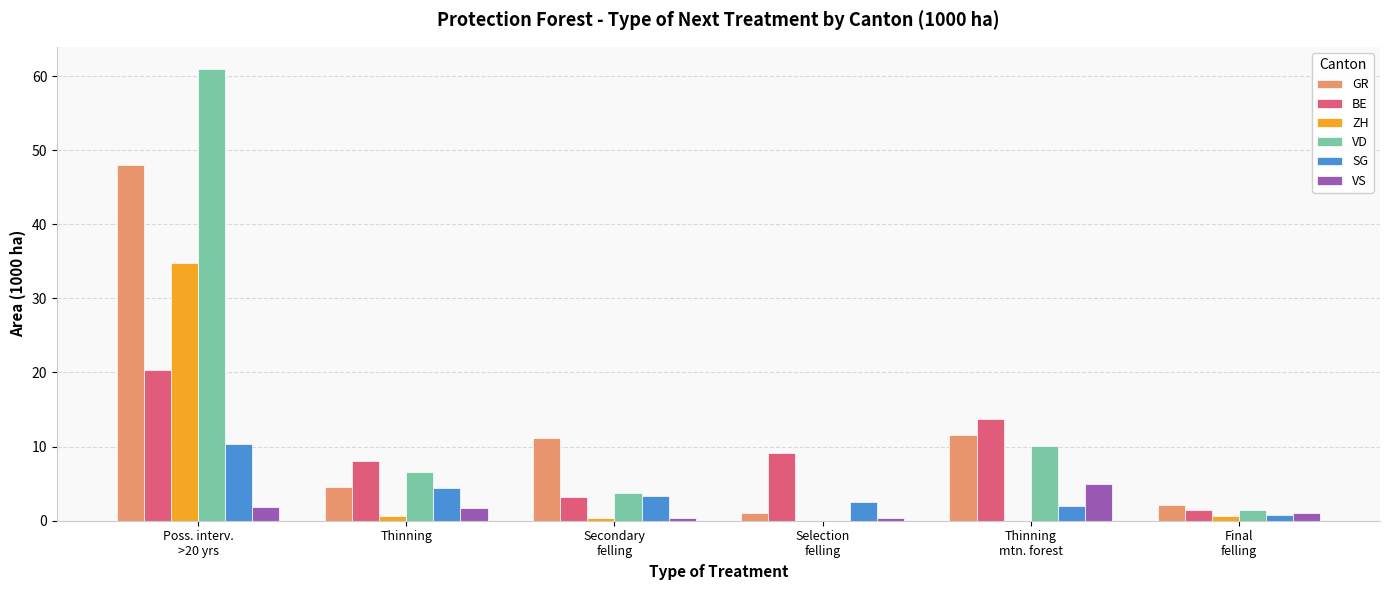

At which category is the sum across all series the highest?

Poss. interv.
>20 yrs